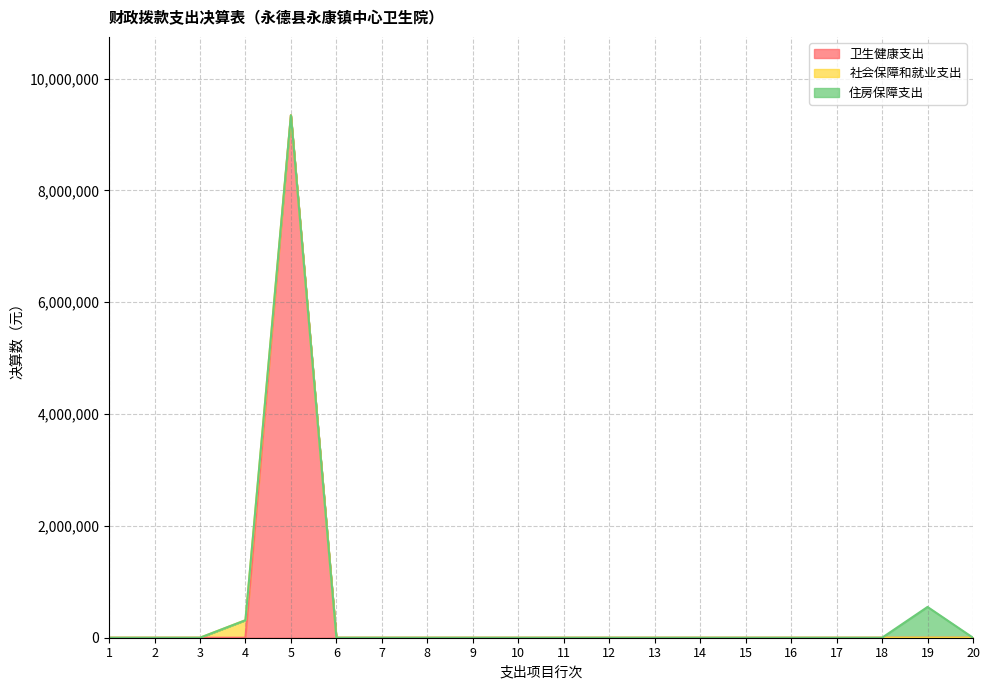

True or false: 社会保障和就业支出 has more than 2 points higher than both neighbors.

False